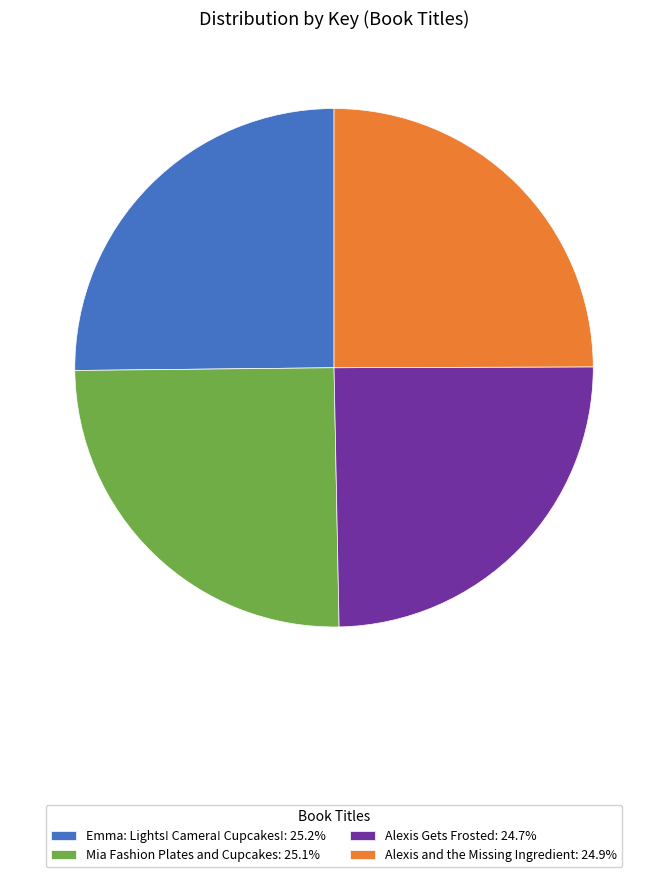

Is the sum of Mia Fashion Plates and Cupcakes: 25.1% and Alexis Gets Frosted: 24.7% greater than half?

No